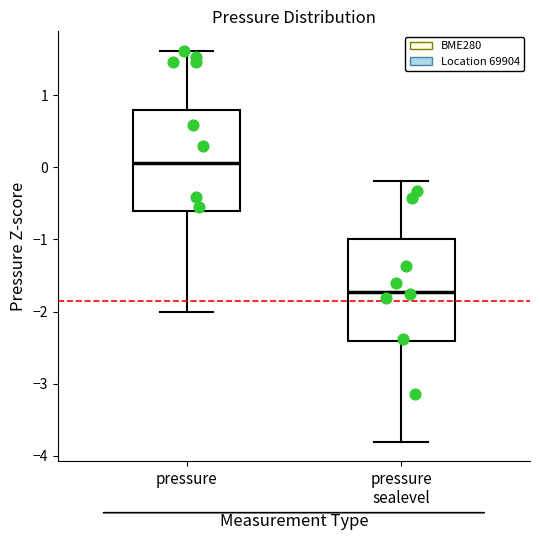

Where does the lower whisker of the box for pressure end on the y-axis? The values are not printed on the chart, so give them approximately, as read against the axis.

-2.0